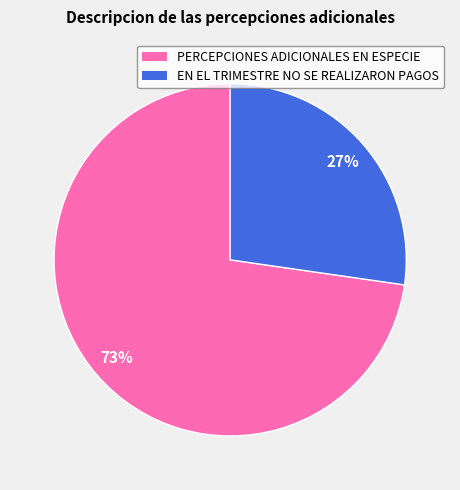

Do EN EL TRIMESTRE NO SE REALIZARON PAGOS and PERCEPCIONES ADICIONALES EN ESPECIE together represent more than half of the pie?

Yes